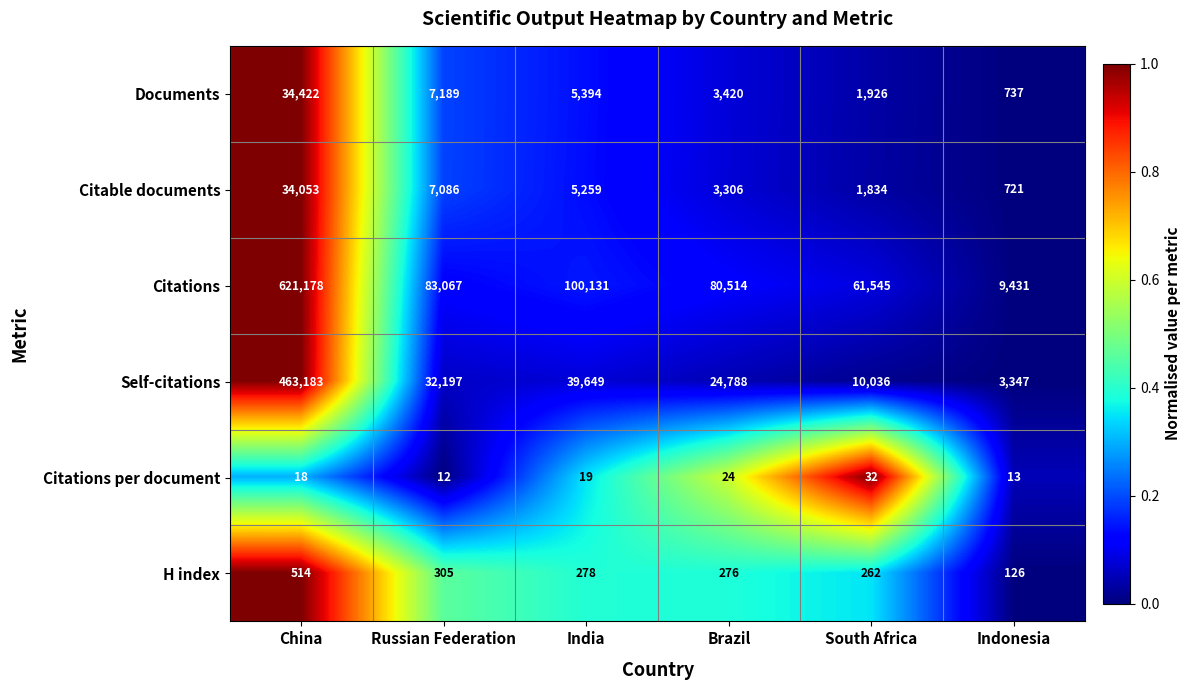

What is the total value across all series at Indonesia?

14375